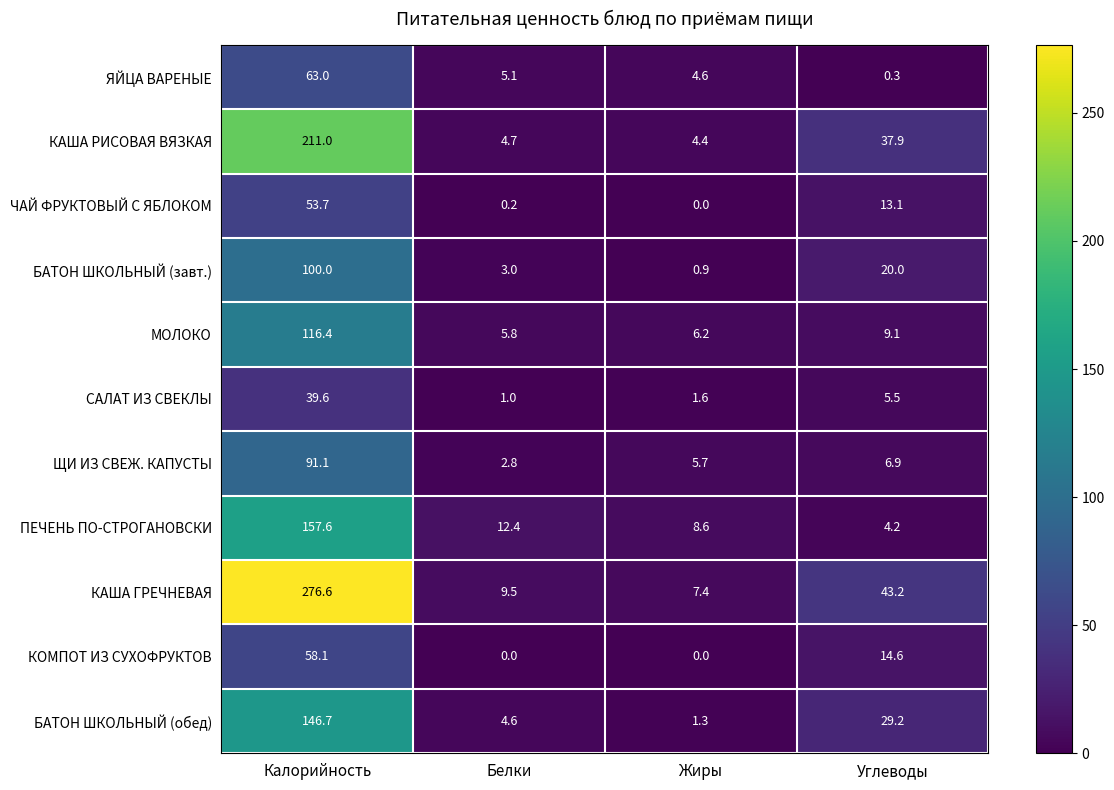

The КАША РИСОВАЯ ВЯЗКАЯ series shows 6.2 at Белки. True or false?

False